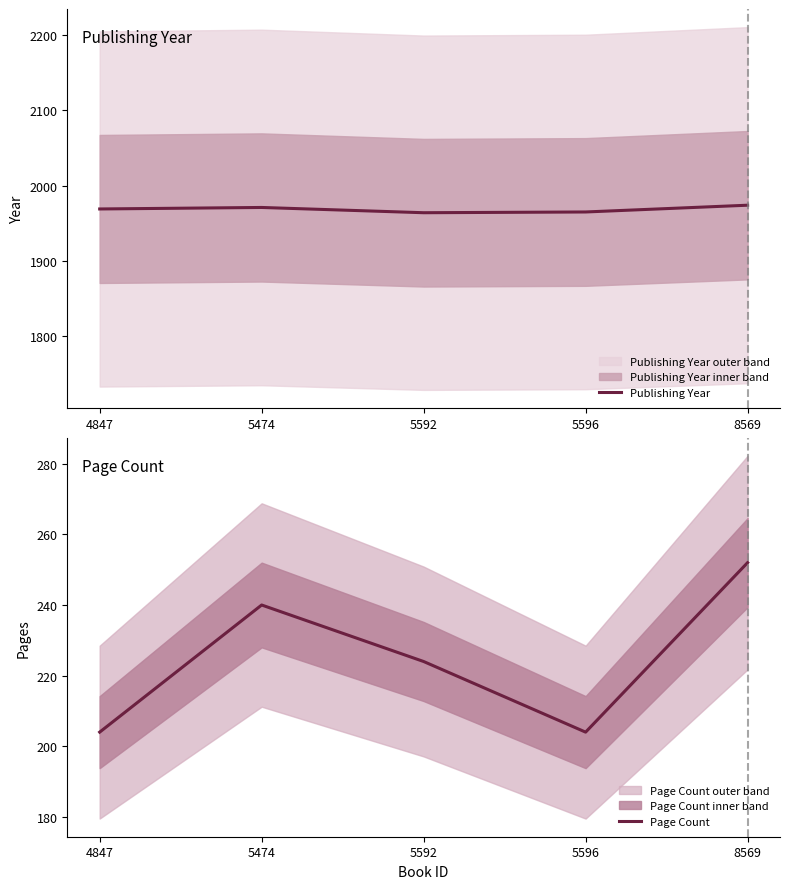

Which category has the lowest value across all series?

4847